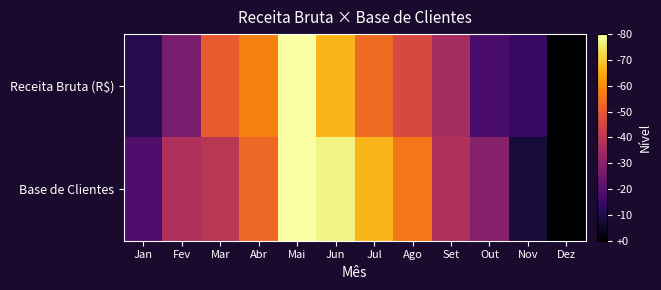

Which series has the largest total across all categories?

Base de Clientes